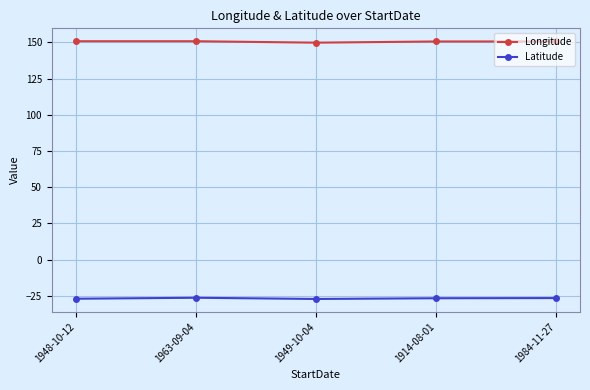

What is the average value of the Latitude series?

-26.8